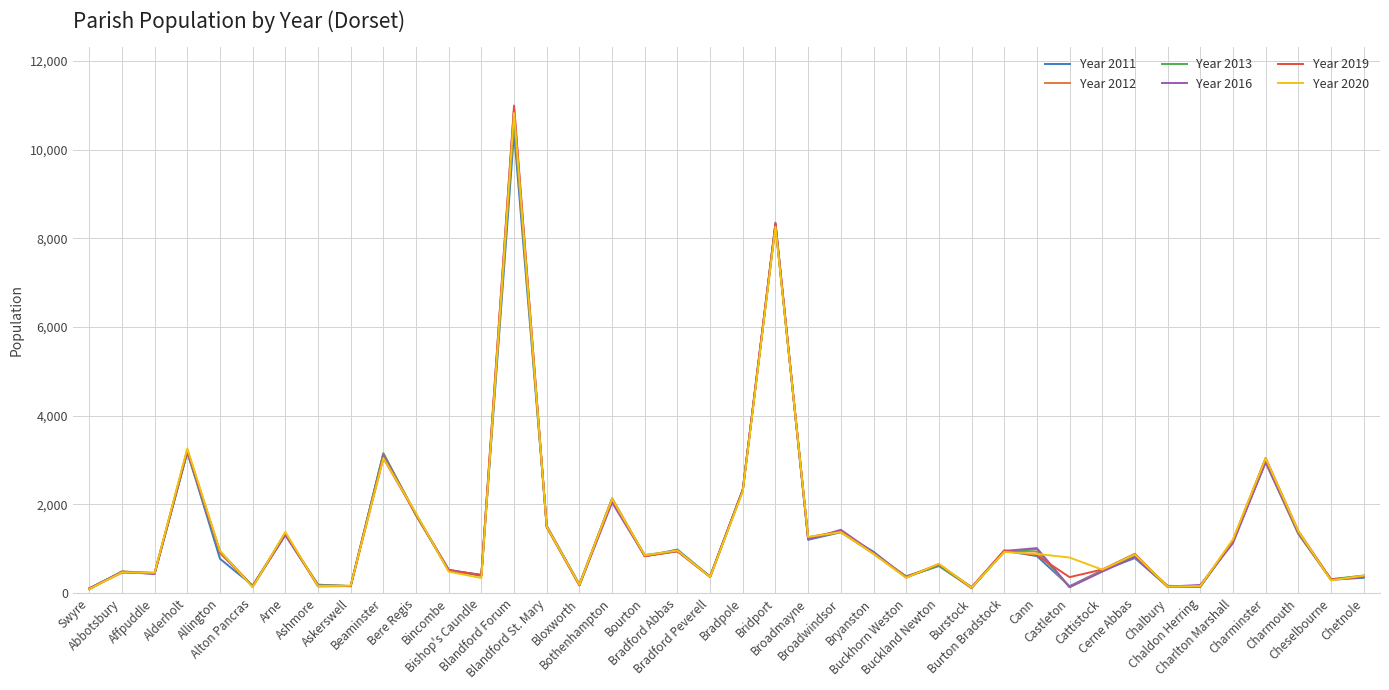

What is the greatest value displayed?

10992